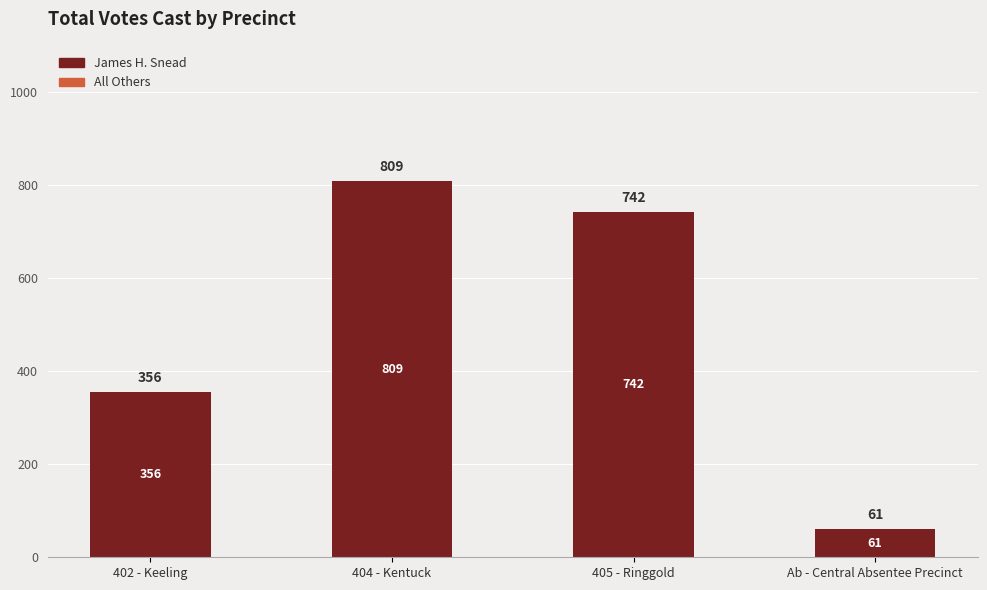

List the labels in order of value, smallest first.

Ab - Central Absentee Precinct, 402 - Keeling, 405 - Ringgold, 404 - Kentuck